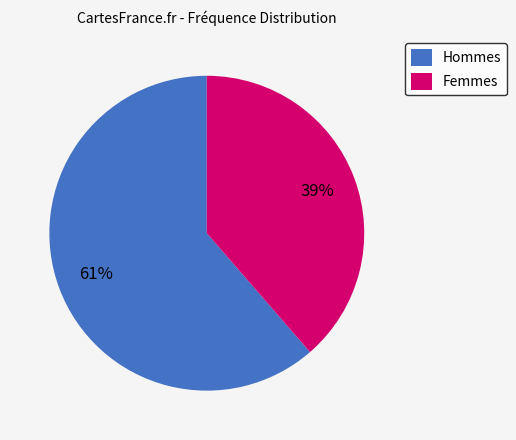

To the nearest percent, what portion does Femmes represent?

39%